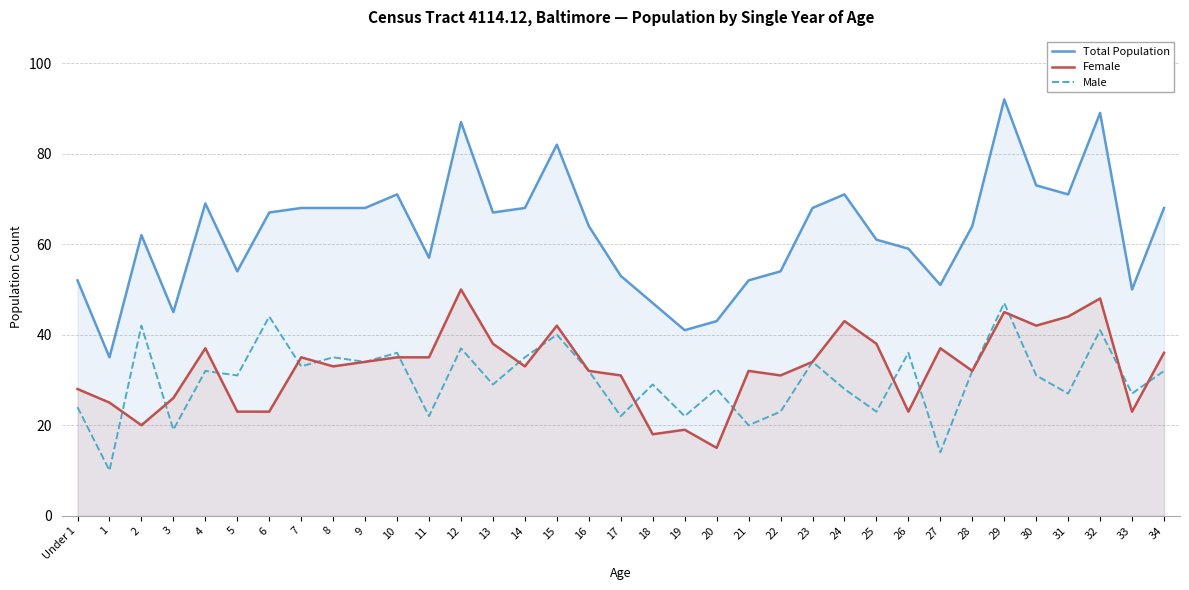

Rank the series by their maximum value, from lowest to highest.

Male, Female, Total Population